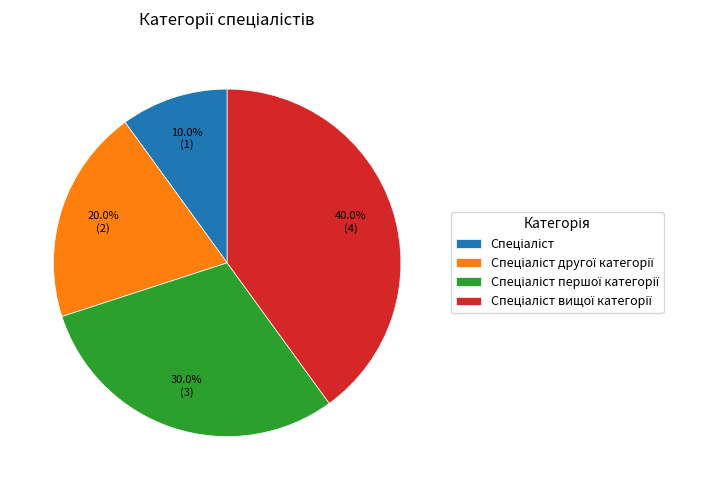

Does any single category account for the majority?

No